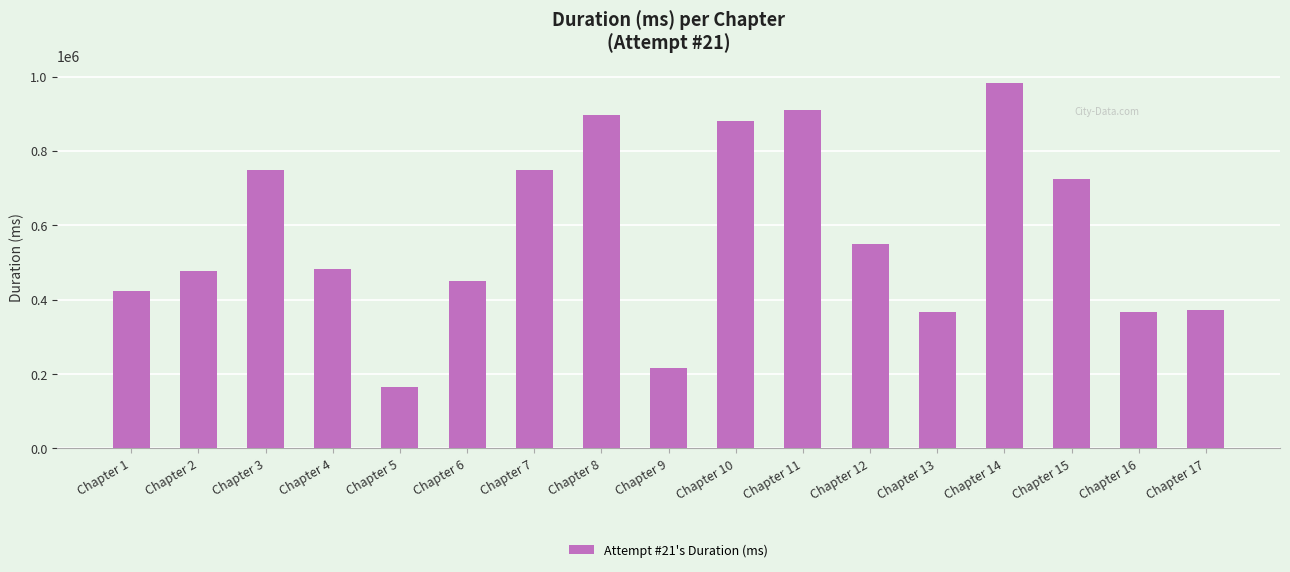

The value at Chapter 15 is 1294902. True or false?

False